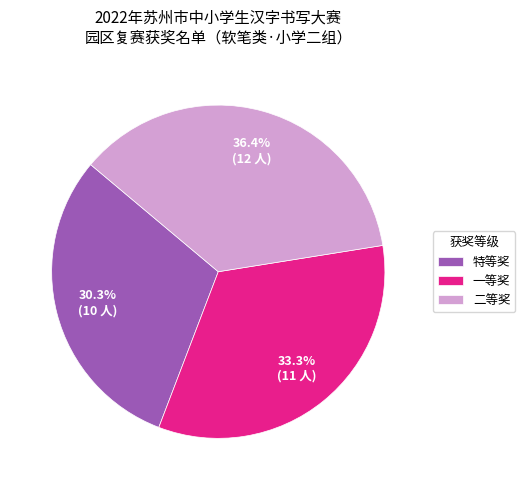

True or false: 二等奖 accounts for 36% of the total.

True